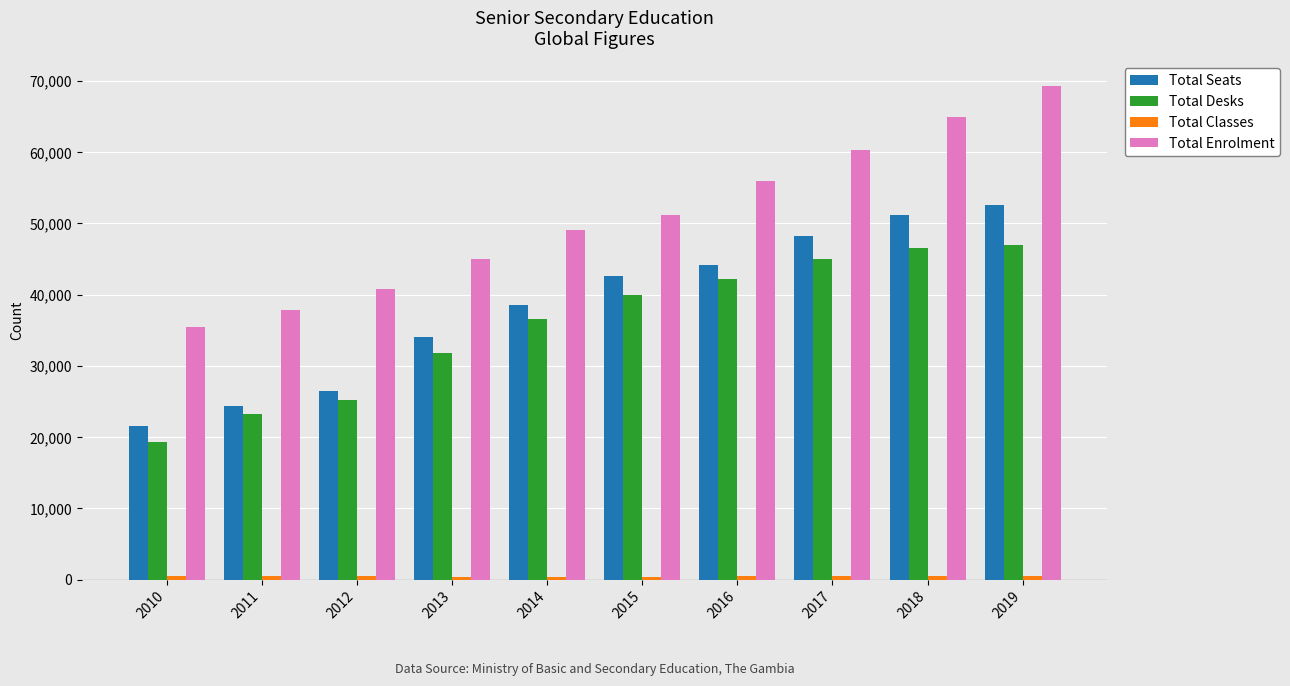

What is the value of the Total Enrolment bar at the 6th from the left?

51225